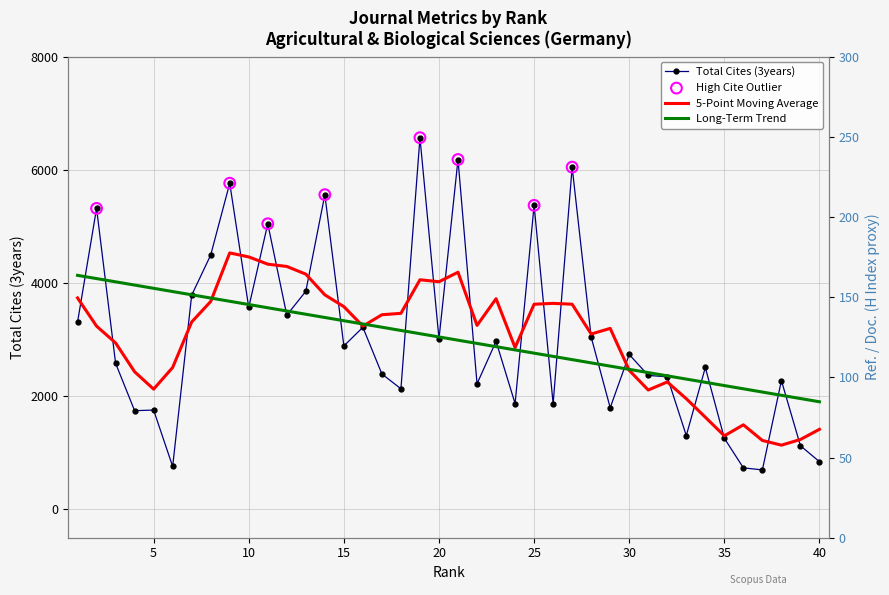

Is the value of Total Cites (3years) at 9 greater than the value of Ref. / Doc. at 40?

Yes